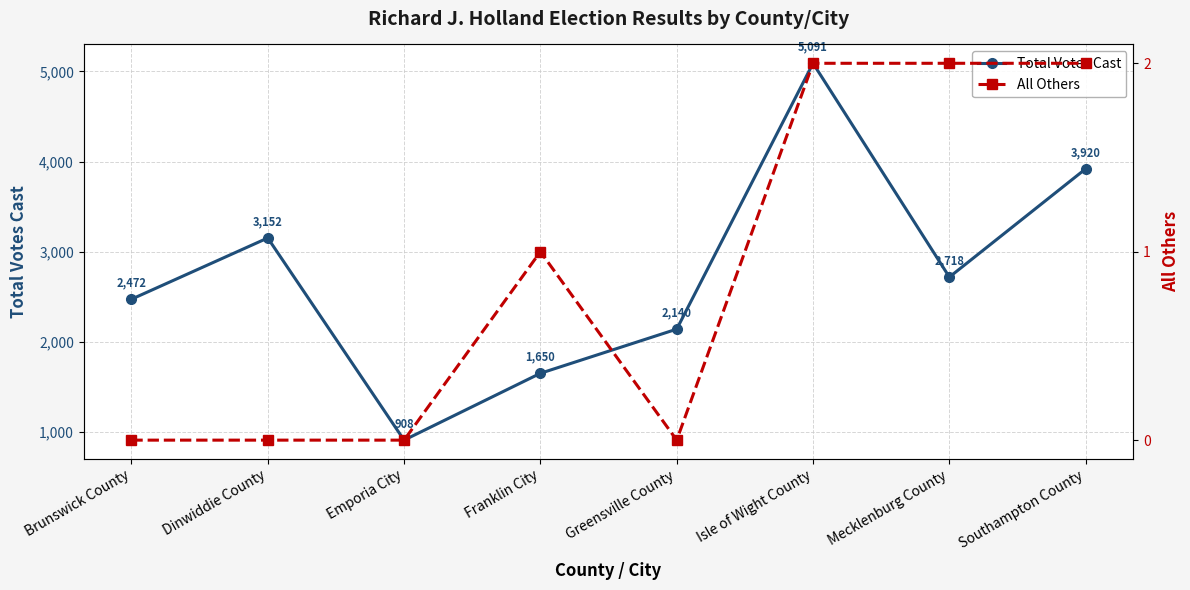

Where is All Others nearest to the value 1?

Franklin City